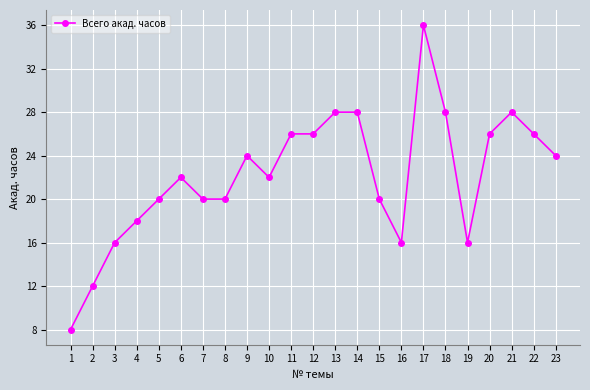

At which category does the data reach its first local peak?

6